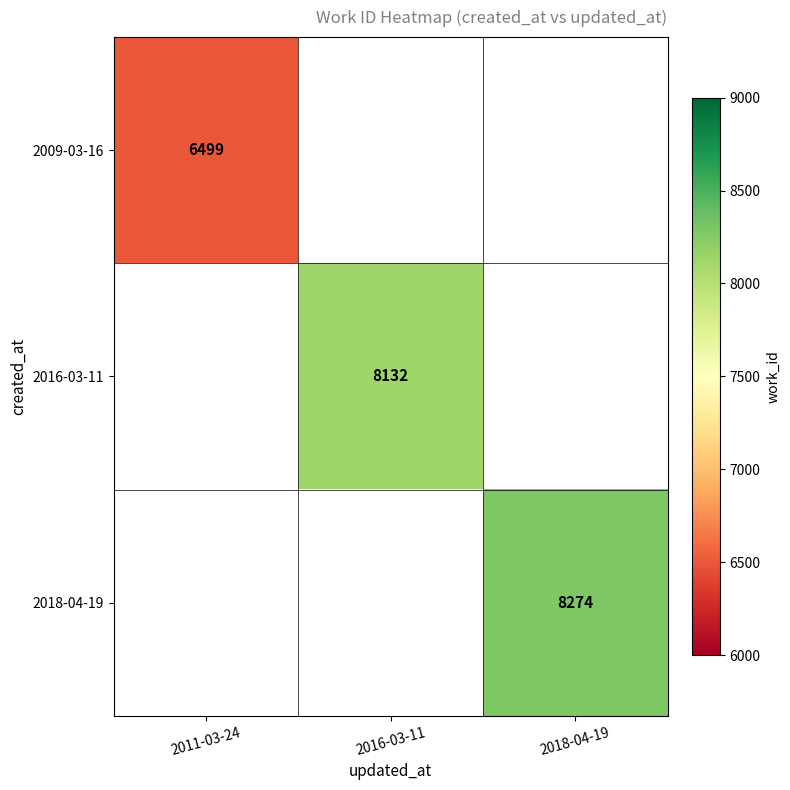

What is the maximum value shown in the chart?

8274.0